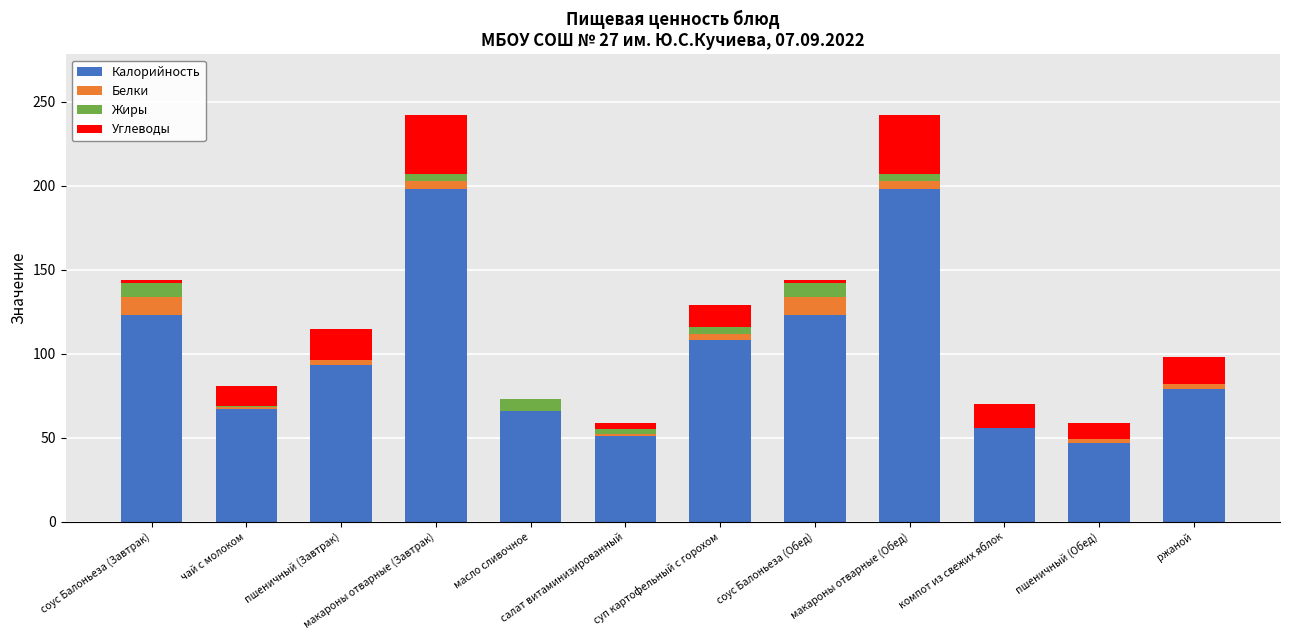

Is it true that Калорийность equals 145 at пшеничный (Завтрак)?

False